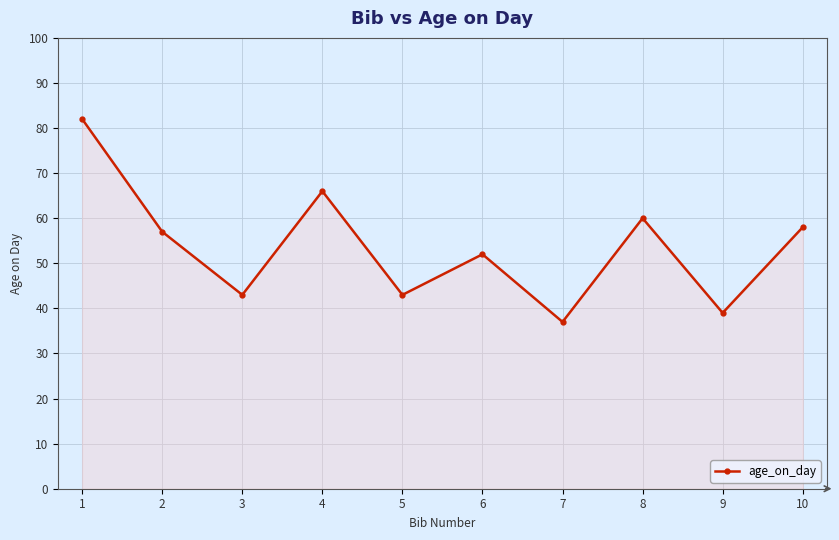

What is the greatest value displayed?

82